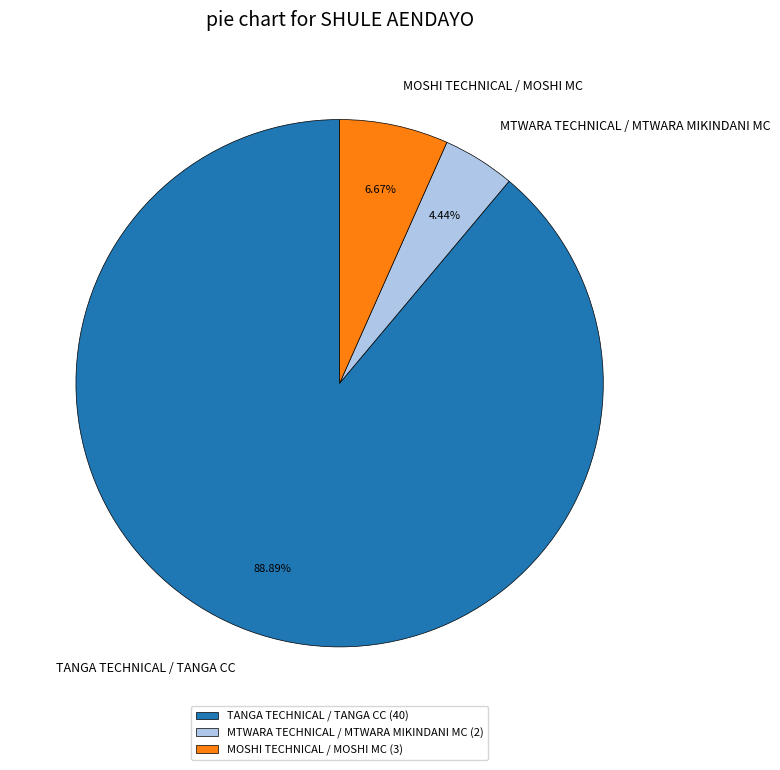

Is there any slice that represents more than half of the pie?

Yes